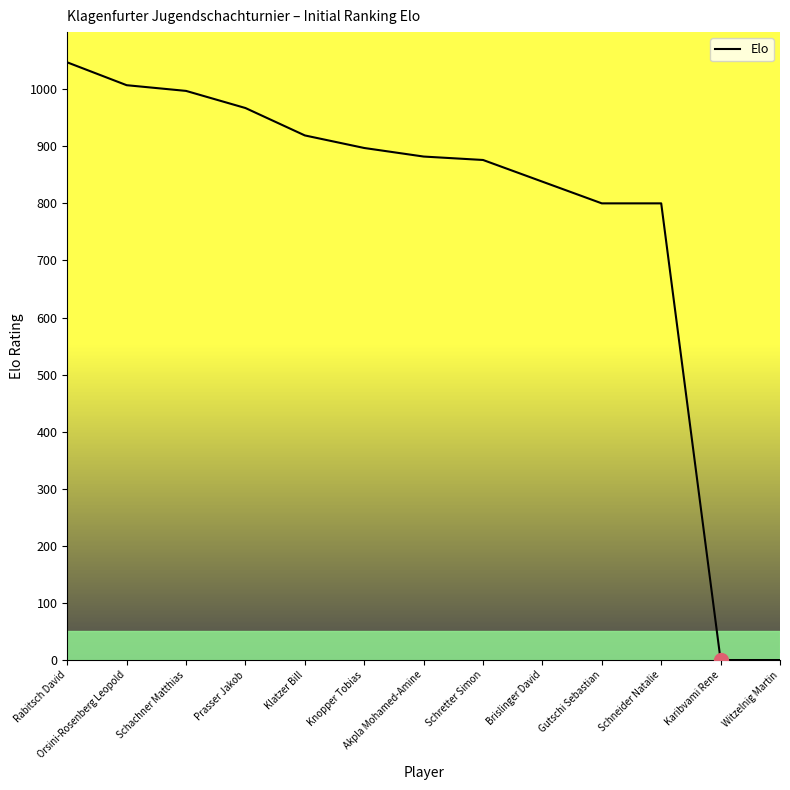

What is the sum of all values?

10030